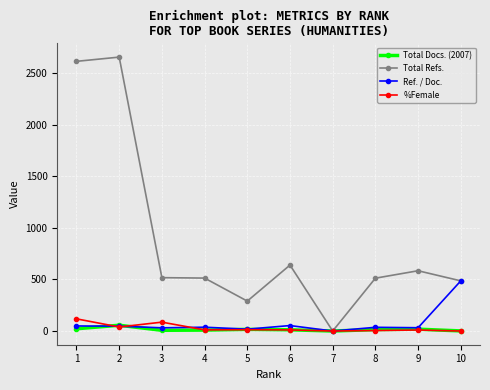

What is the average value of the Total Refs. series?

881